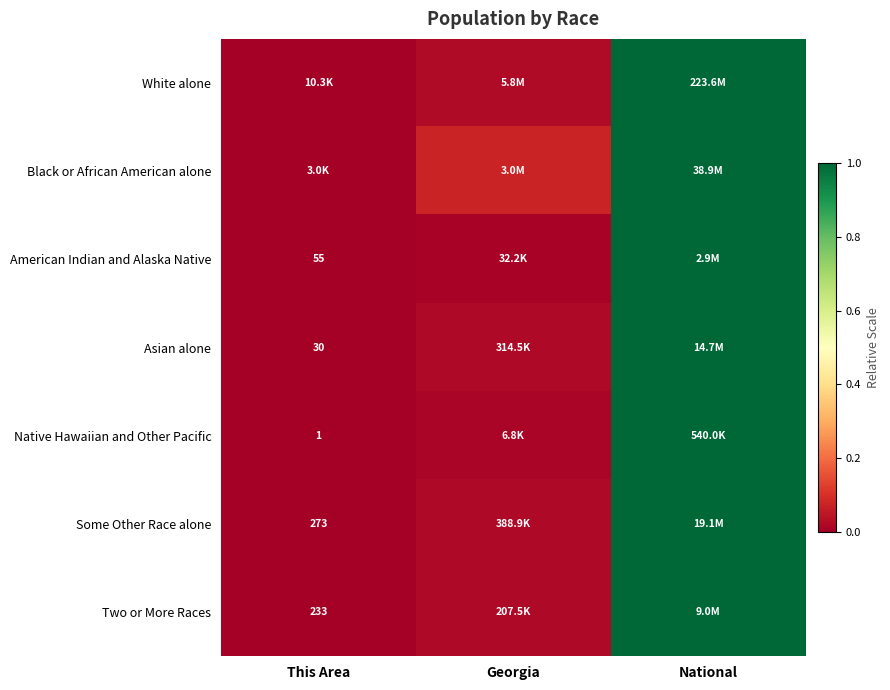

What is the maximum value shown in the chart?

1.0